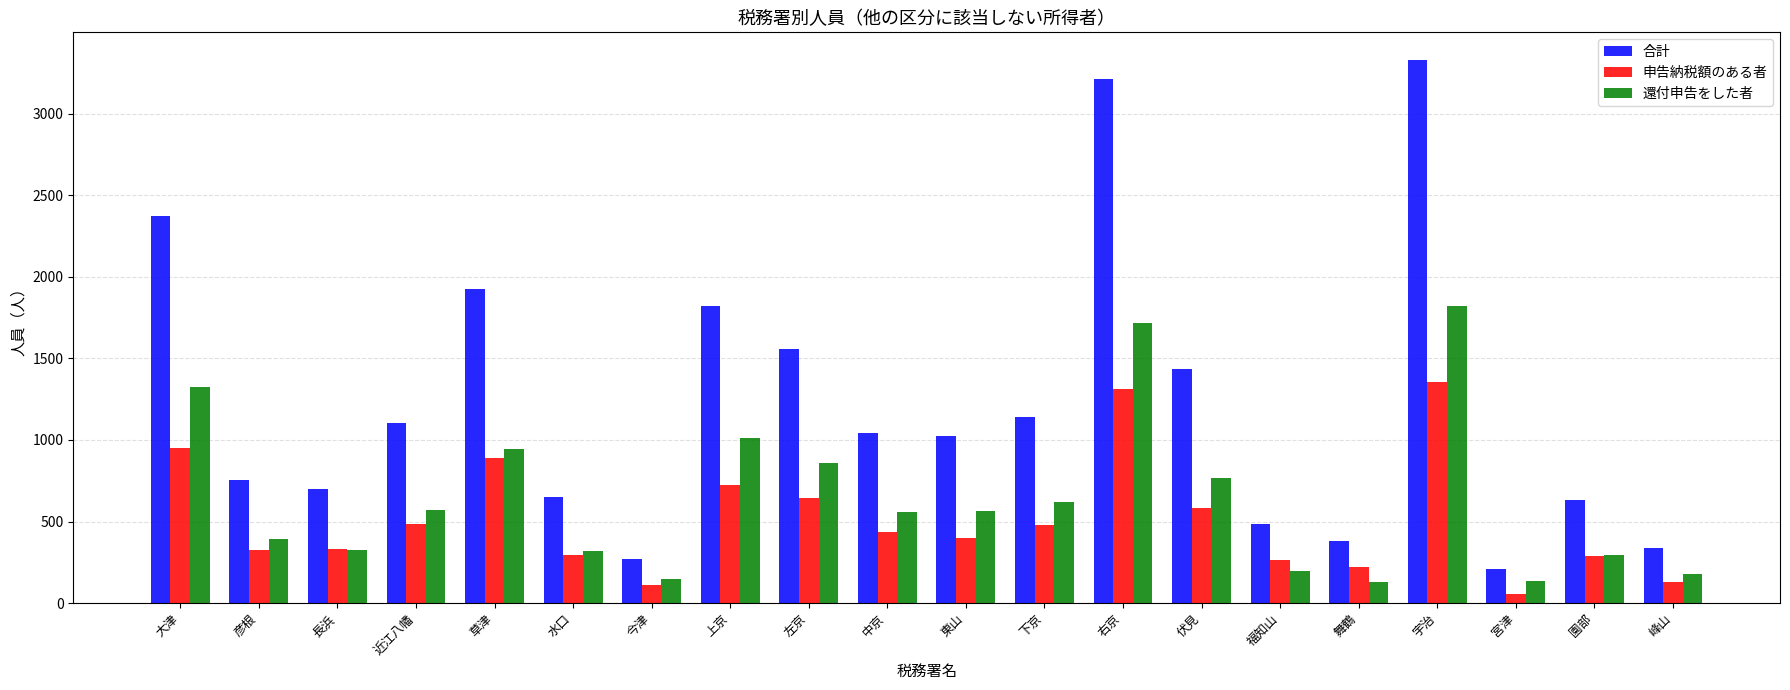

At which label does 申告納税額のある者 first exceed 437?

大津